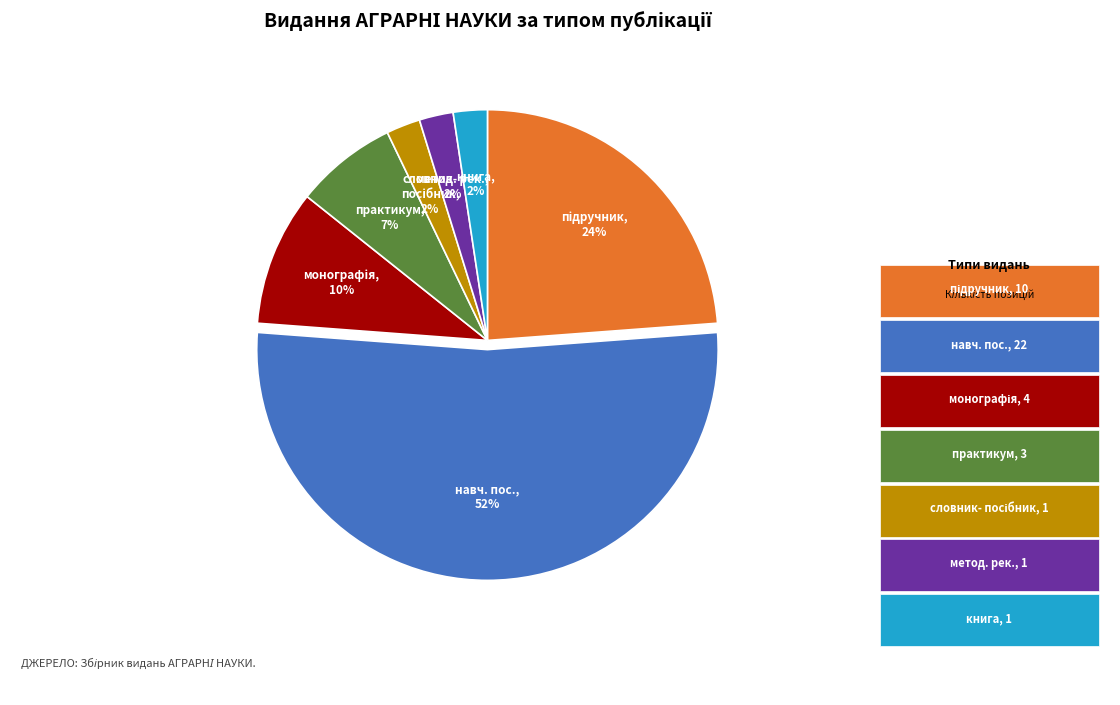

To the nearest percent, what is the average slice percentage?

14%